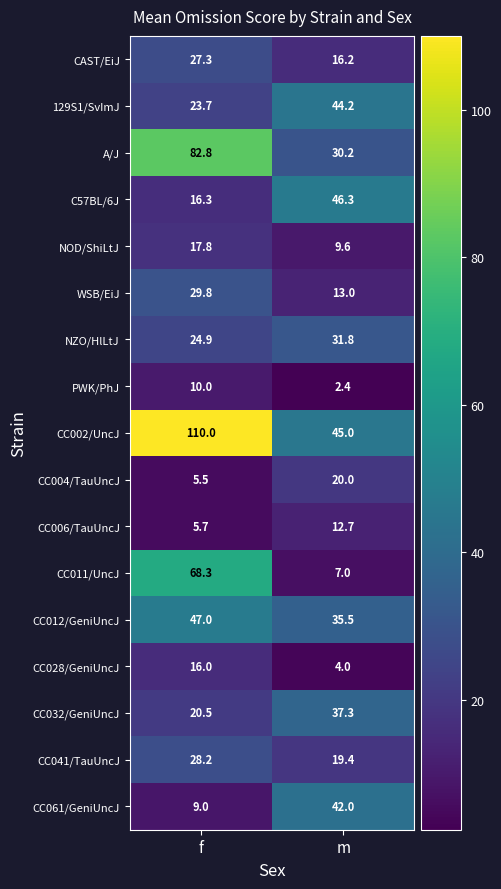

How many distinct data groups are displayed?

17